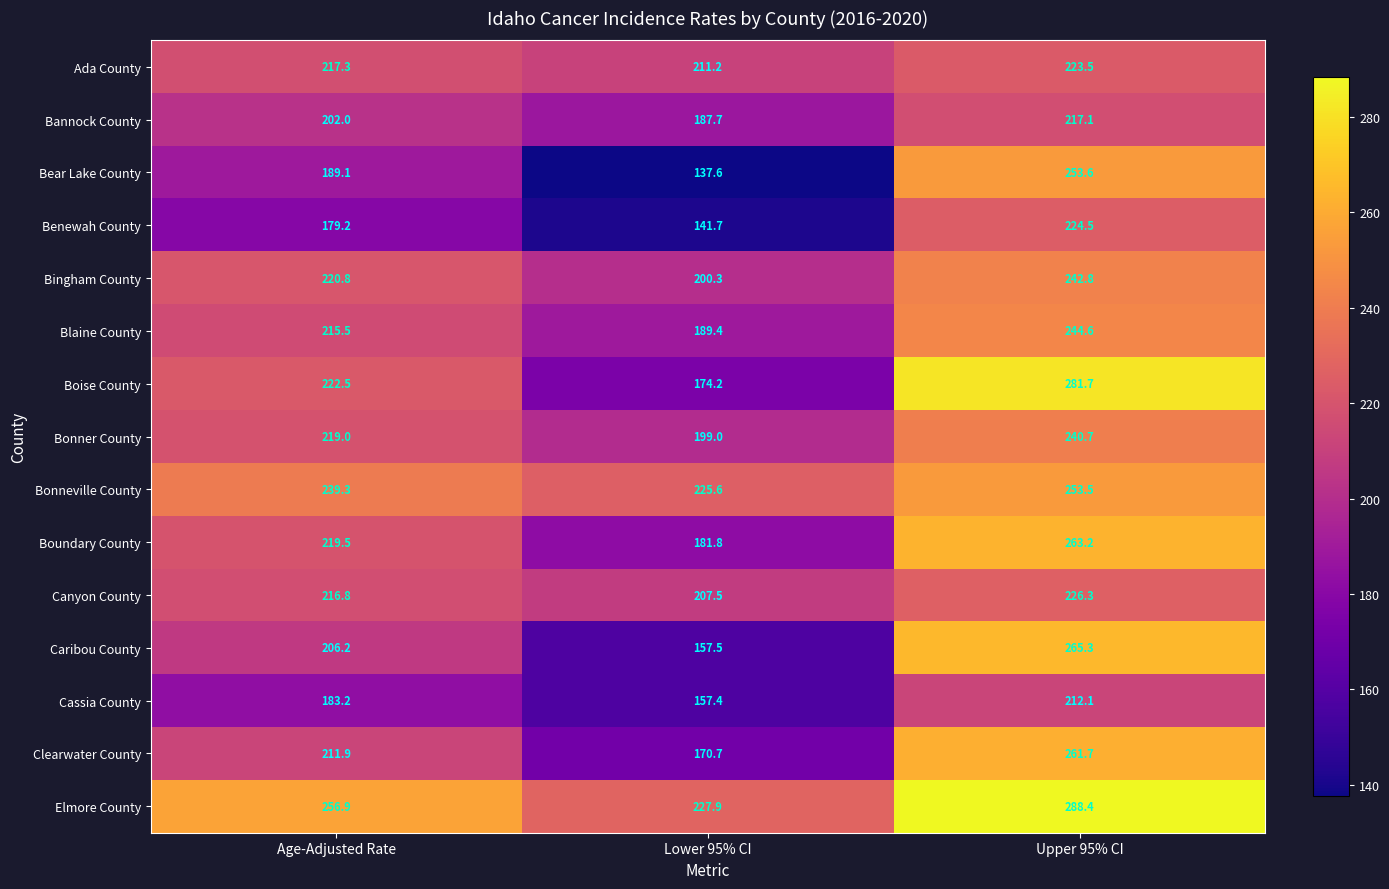

At how many categories does at least one series exceed 142?

3